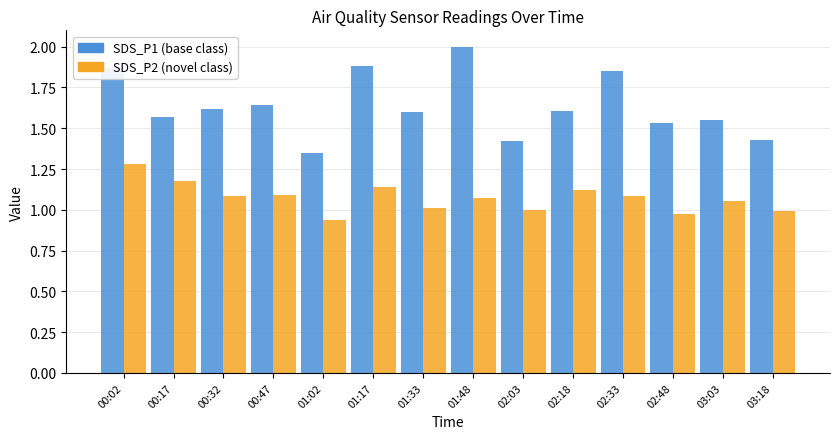

How many distinct data groups are displayed?

2